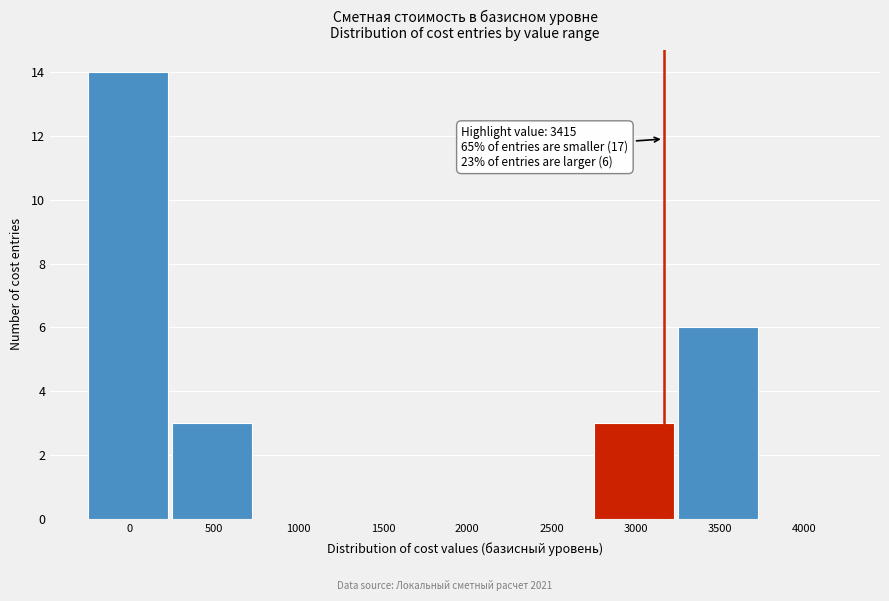

Reading left to right, extract all data points from this chart.

0=14	500=3	1000=0	1500=0	2000=0	2500=0	3000=3	3500=6	4000=0